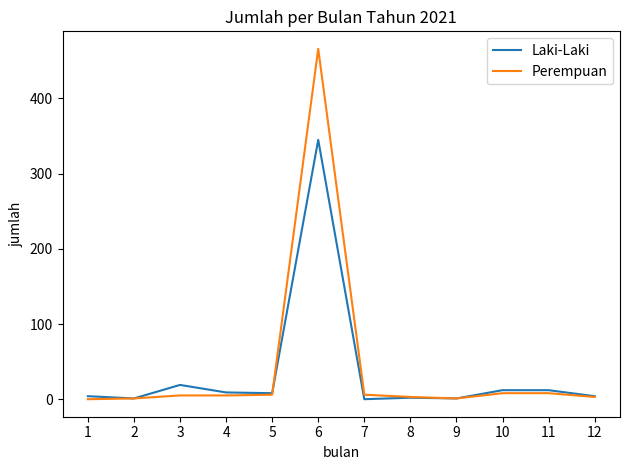

The value of Laki-Laki at 1 is 4. True or false?

True